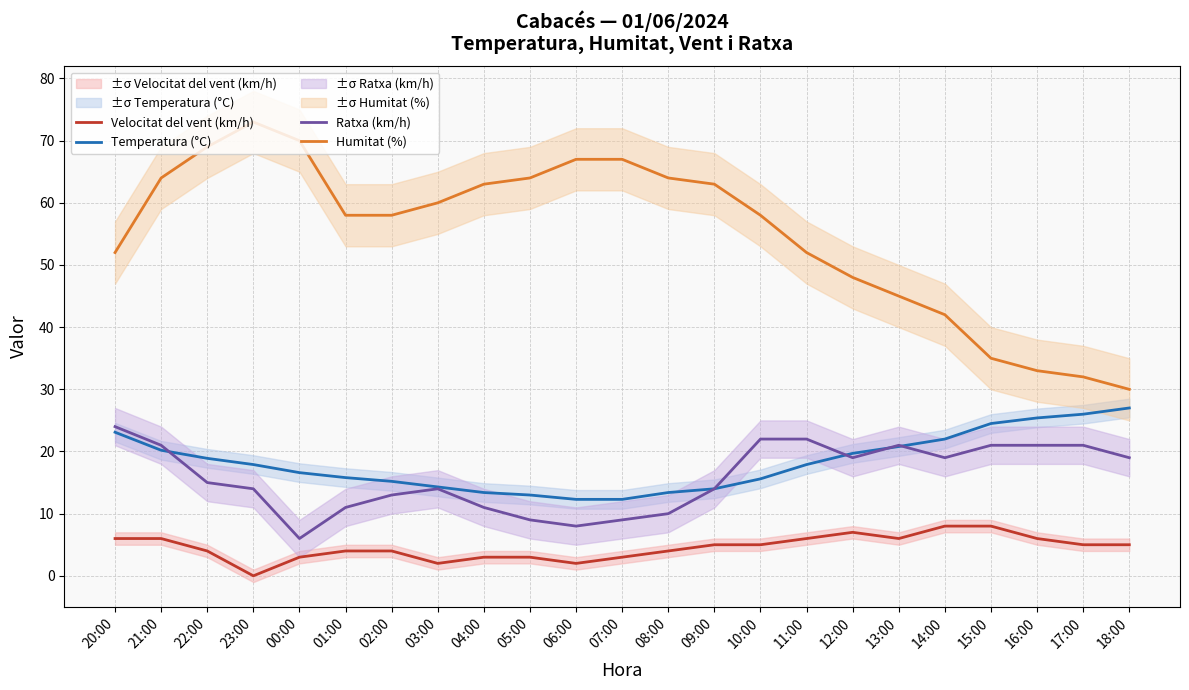

True or false: Ratxa (km/h) has a value of 19.0 at 18:00.

True